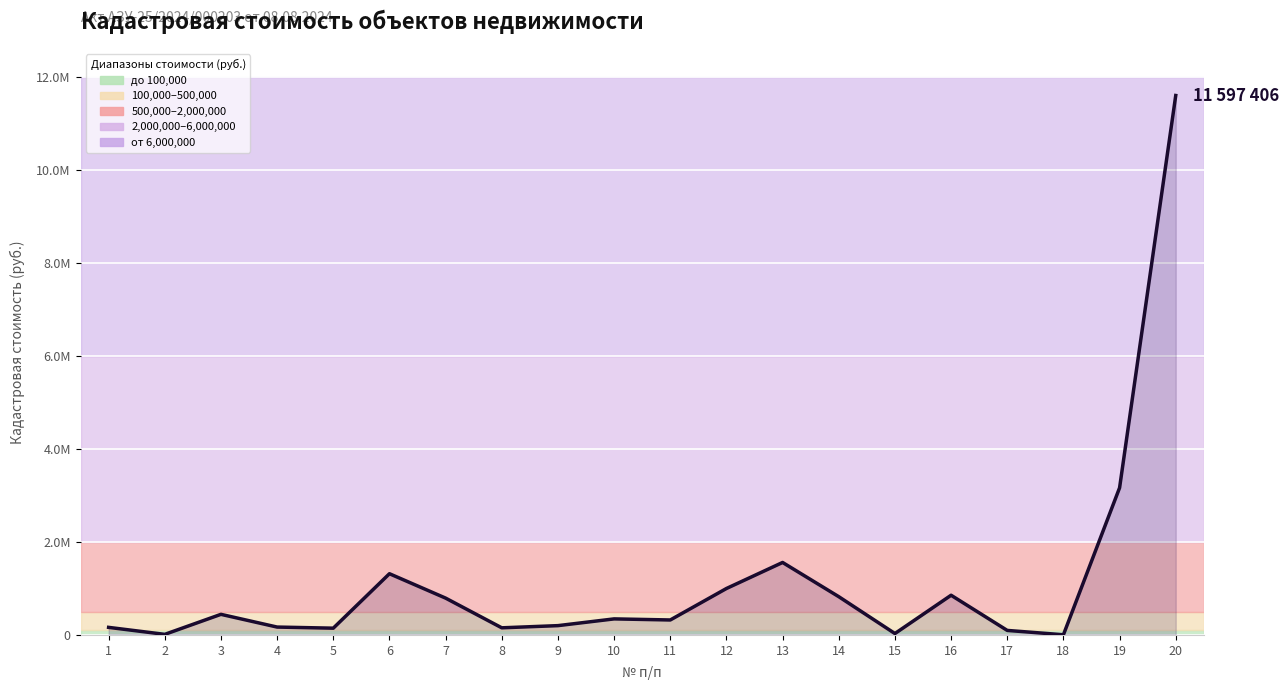

What is the change in value from 3 to 9?

-242863.6